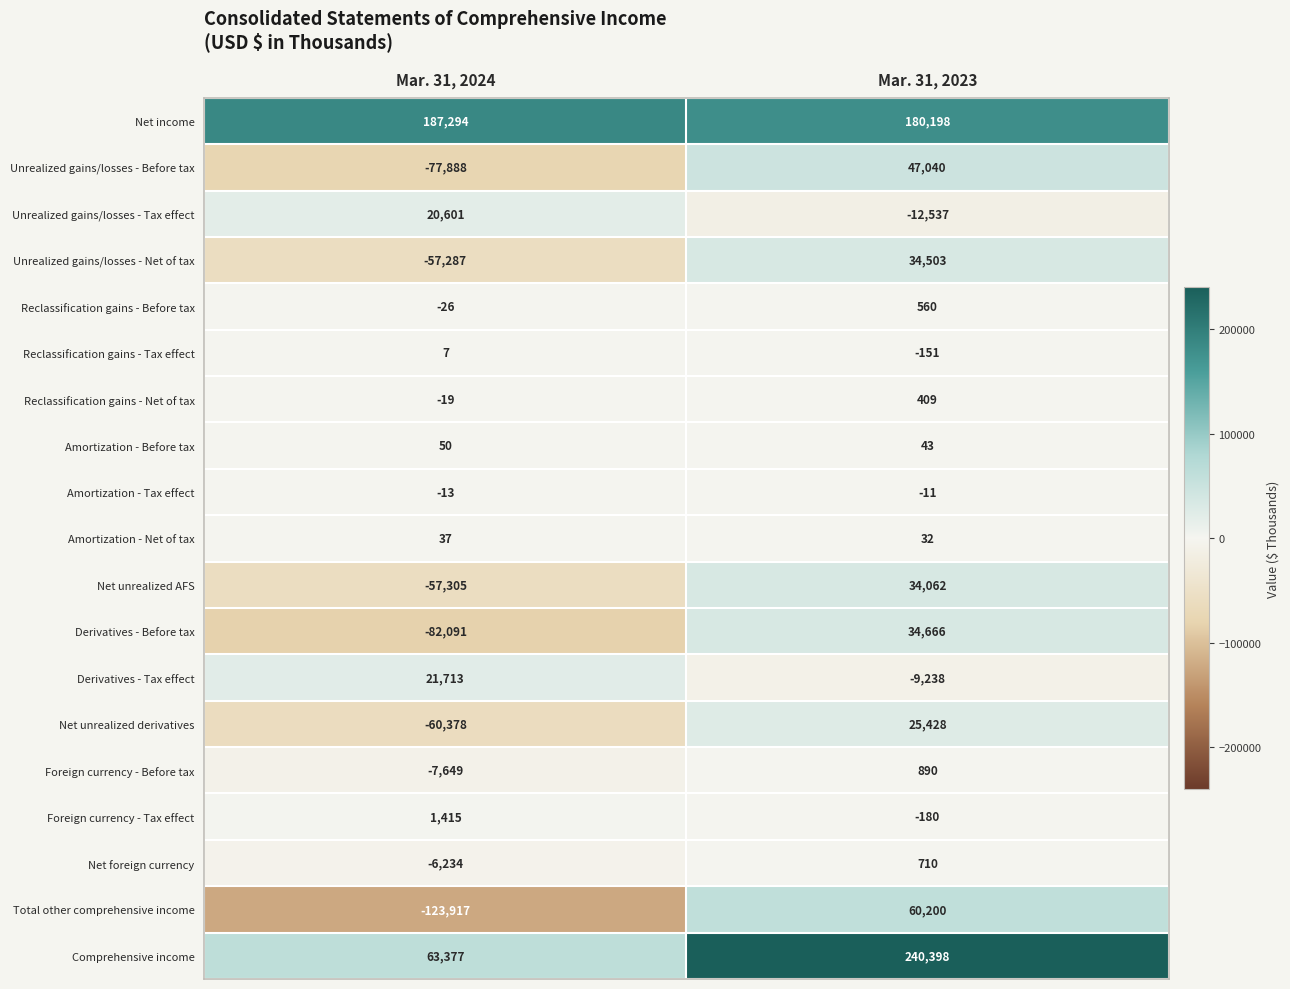

Is the value of Net foreign currency at Mar. 31, 2023 greater than the value of Net income at Mar. 31, 2023?

No